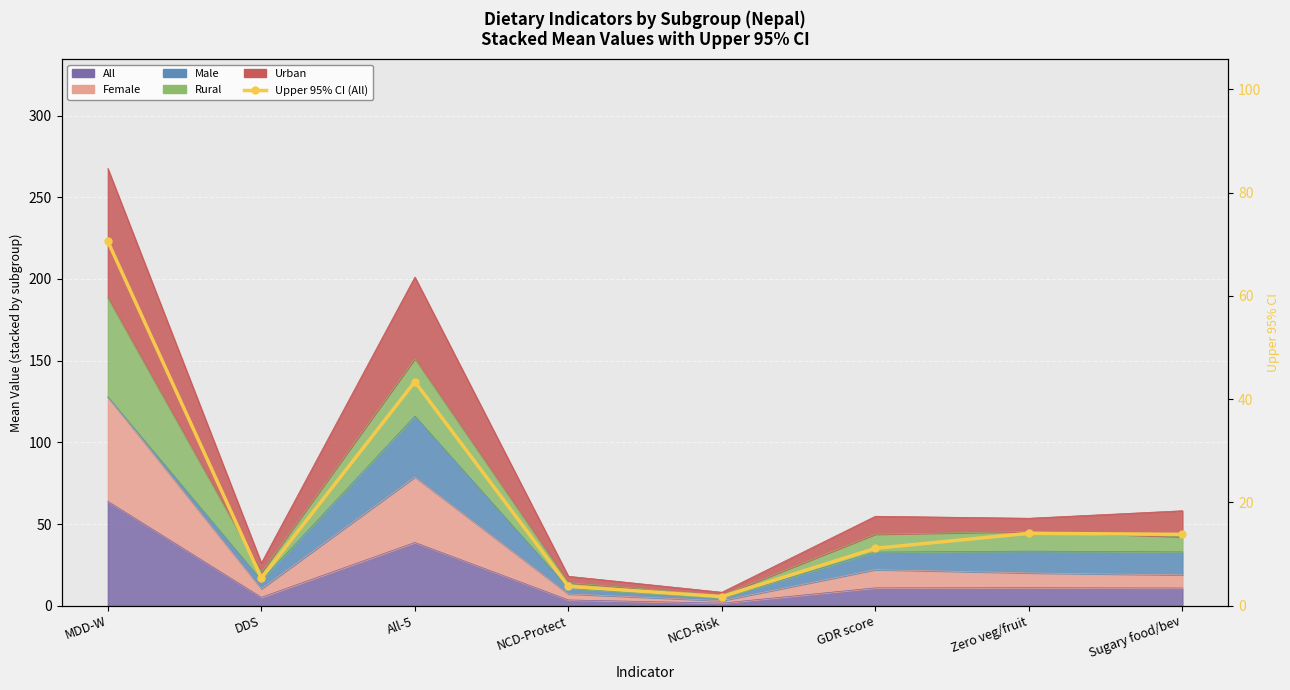

What is the difference between the second highest and second lowest values?

39.6